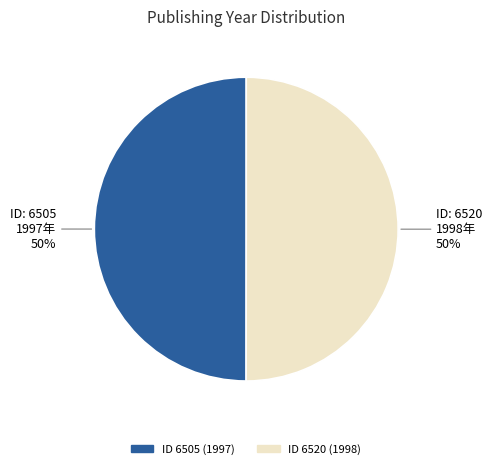

To the nearest percent, what is the average slice percentage?

50%